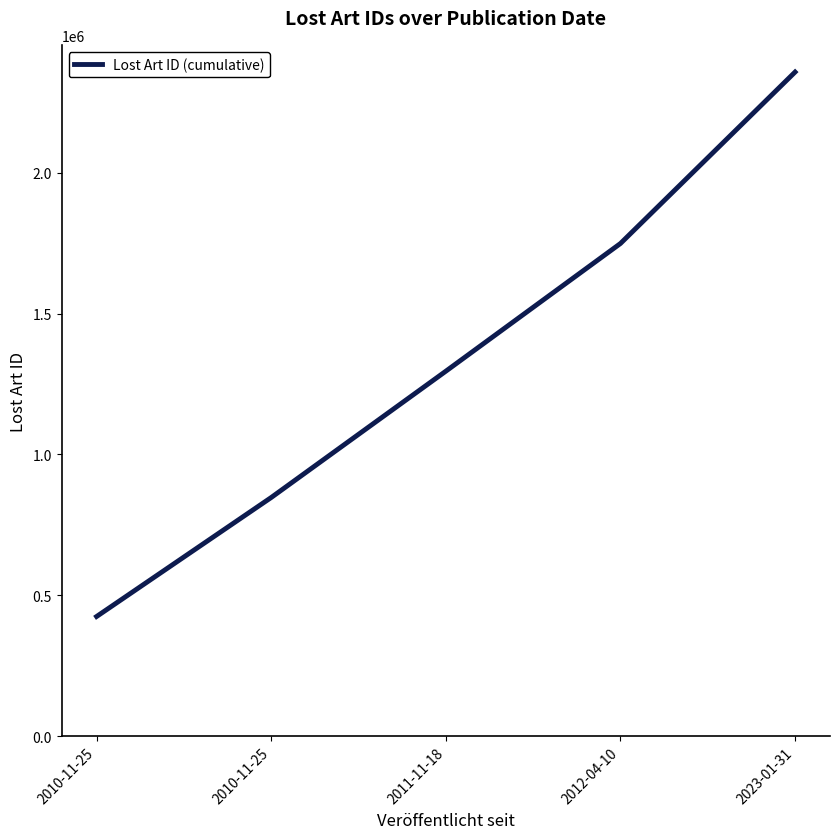

The chart shows a value of 2661479 at 2012-04-10. True or false?

False